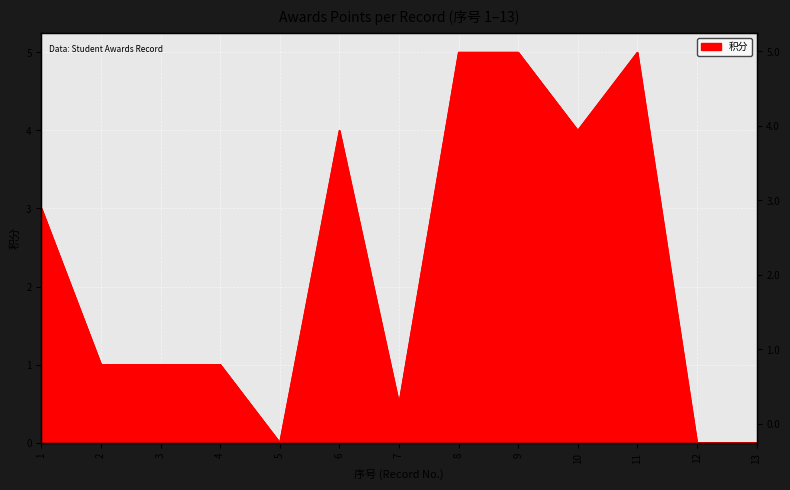

At which category does the data reach its first local peak?

6